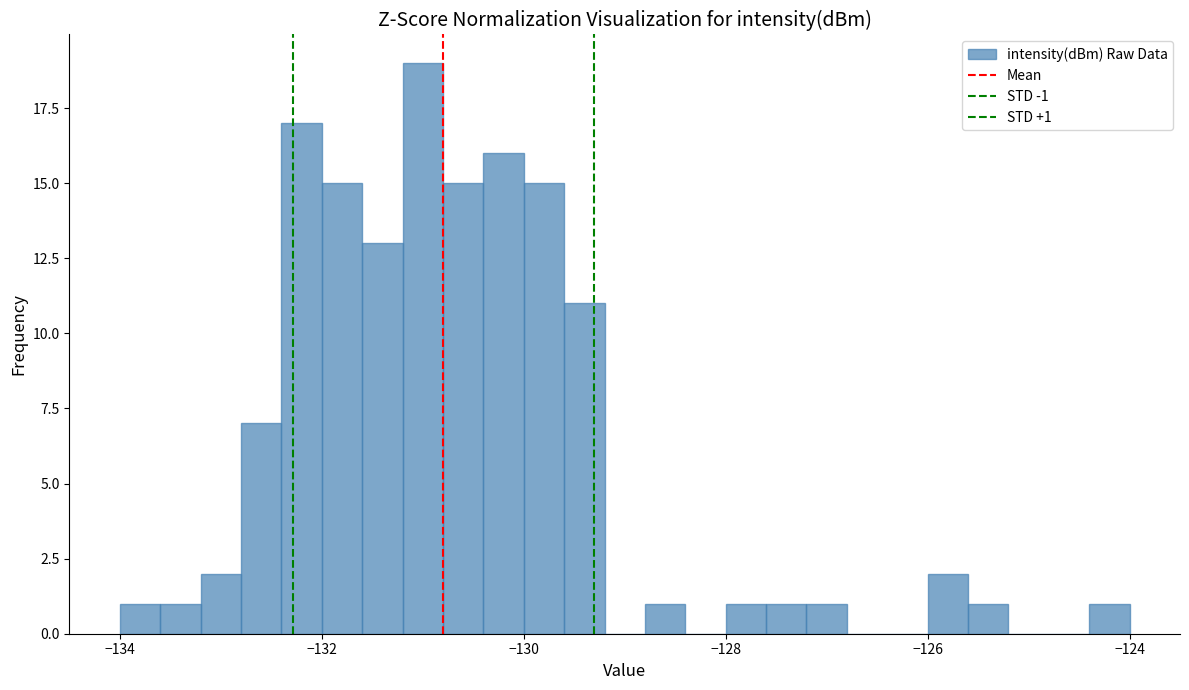

Read against the x-axis, roughly where is the centre of the tallest bar?

-131.0